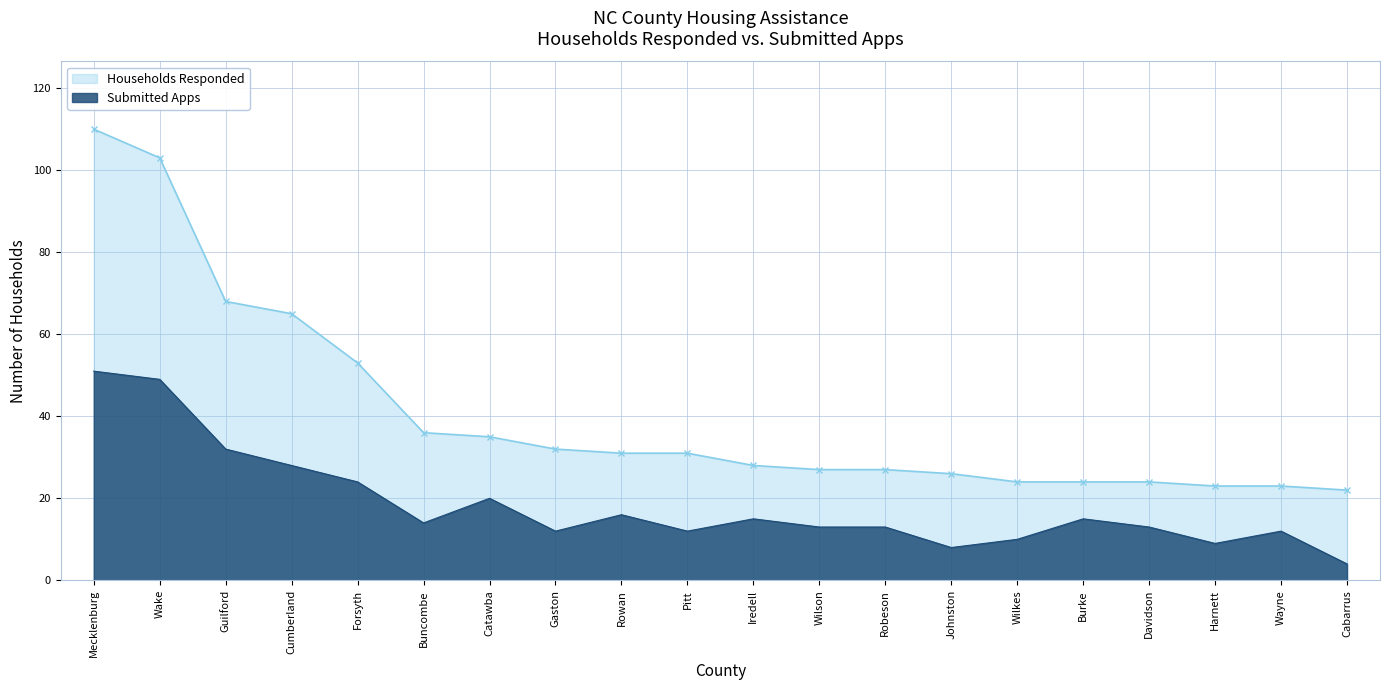

Reading left to right, extract all data points from this chart.

Households Responded: Mecklenburg=110	Wake=103	Guilford=68	Cumberland=65	Forsyth=53	Buncombe=36	Catawba=35	Gaston=32	Rowan=31	Pitt=31	Iredell=28	Wilson=27	Robeson=27	Johnston=26	Wilkes=24	Burke=24	Davidson=24	Harnett=23	Wayne=23	Cabarrus=22
Submitted Apps: Mecklenburg=51	Wake=49	Guilford=32	Cumberland=28	Forsyth=24	Buncombe=14	Catawba=20	Gaston=12	Rowan=16	Pitt=12	Iredell=15	Wilson=13	Robeson=13	Johnston=8	Wilkes=10	Burke=15	Davidson=13	Harnett=9	Wayne=12	Cabarrus=4